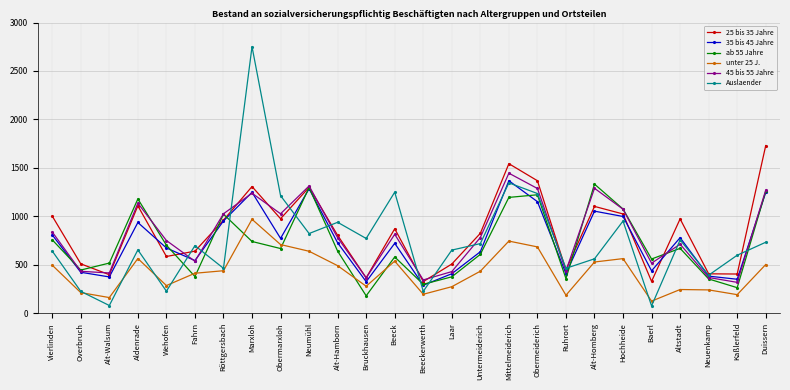

What is the spread (max minus min) of values at Bruckhausen?

592